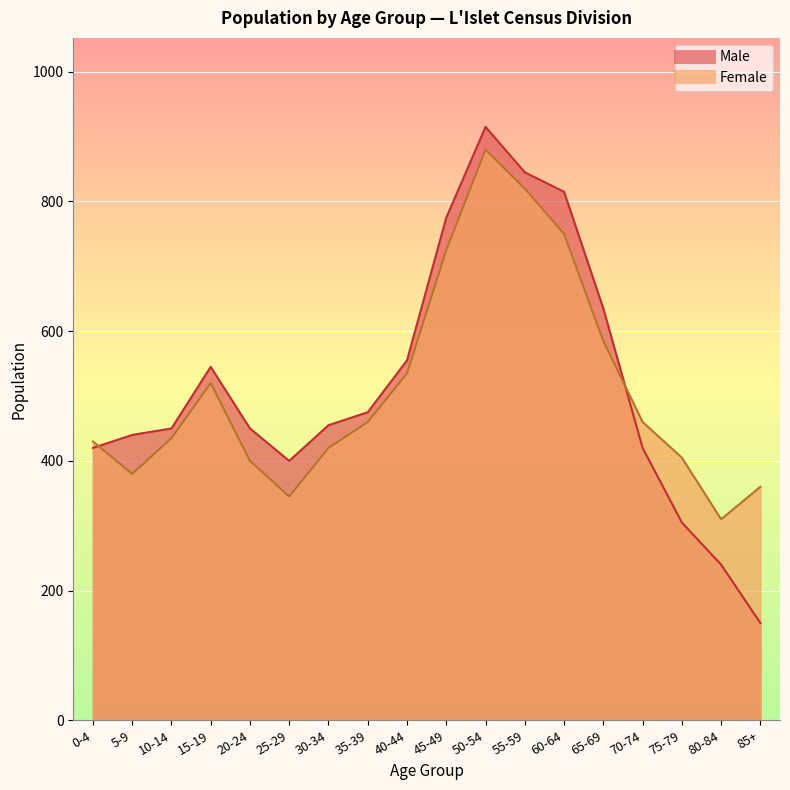

Where is the first local maximum for Male?

15-19